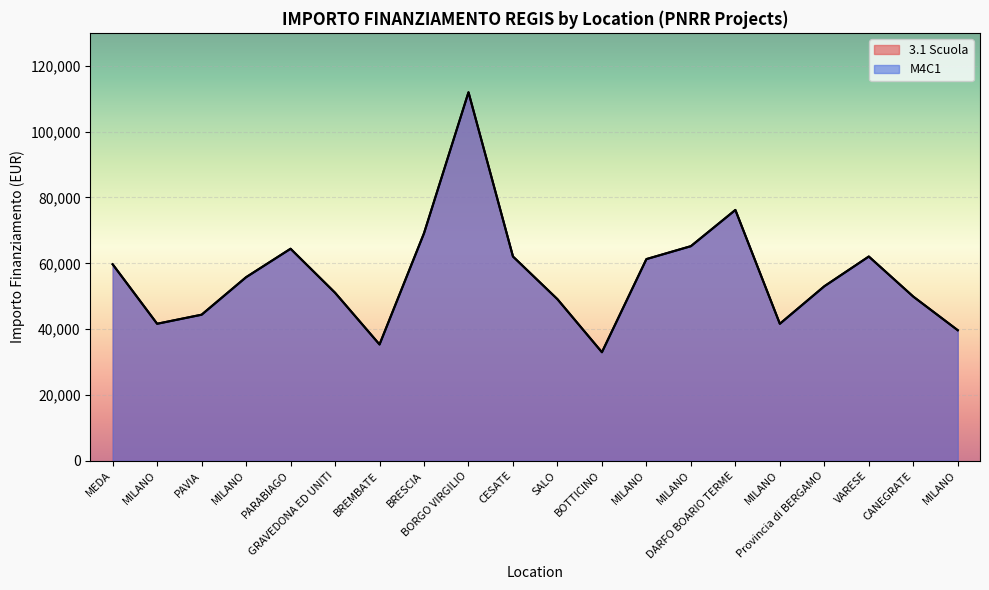

Which series has the largest total across all categories?

3.1 Scuola